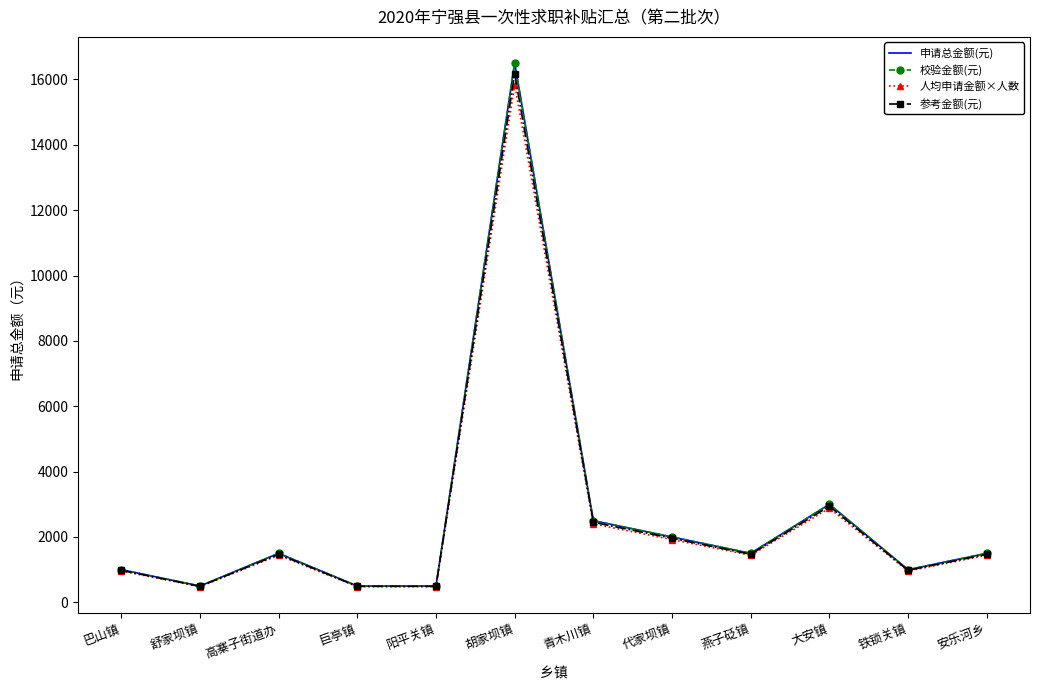

Between 高寨子街道办 and 燕子砭镇, which series saw the biggest shift?

申请总金额(元)